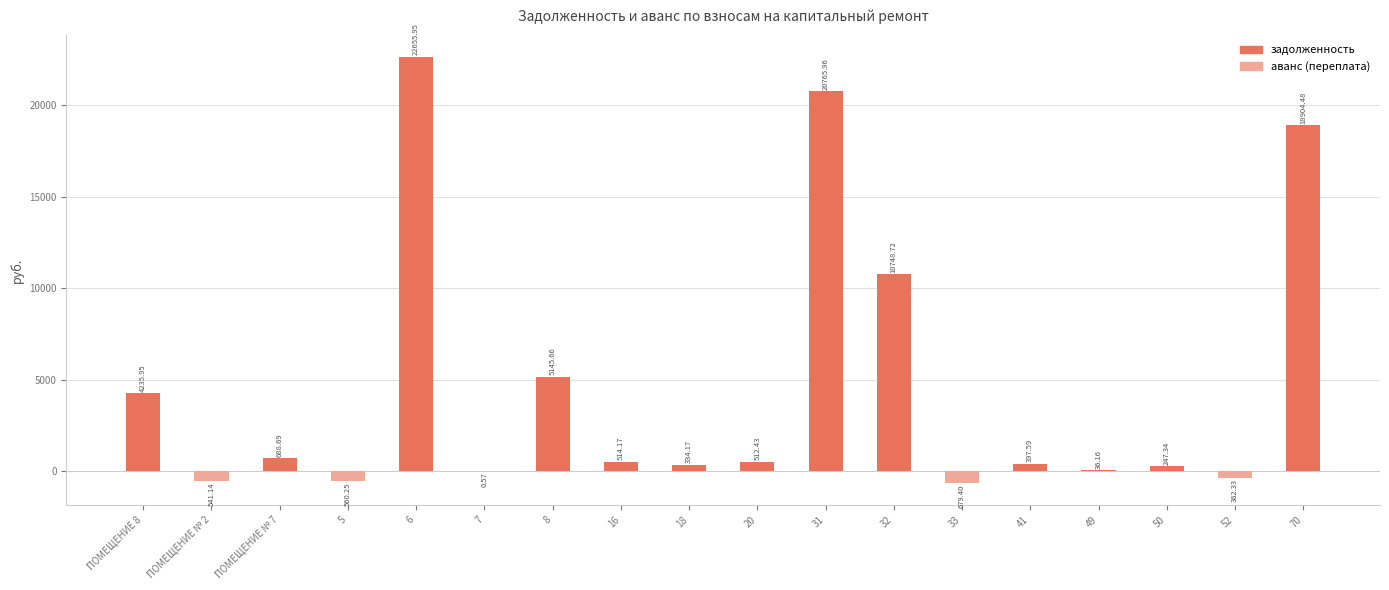

What is the label of the 9th bar from the left?

18